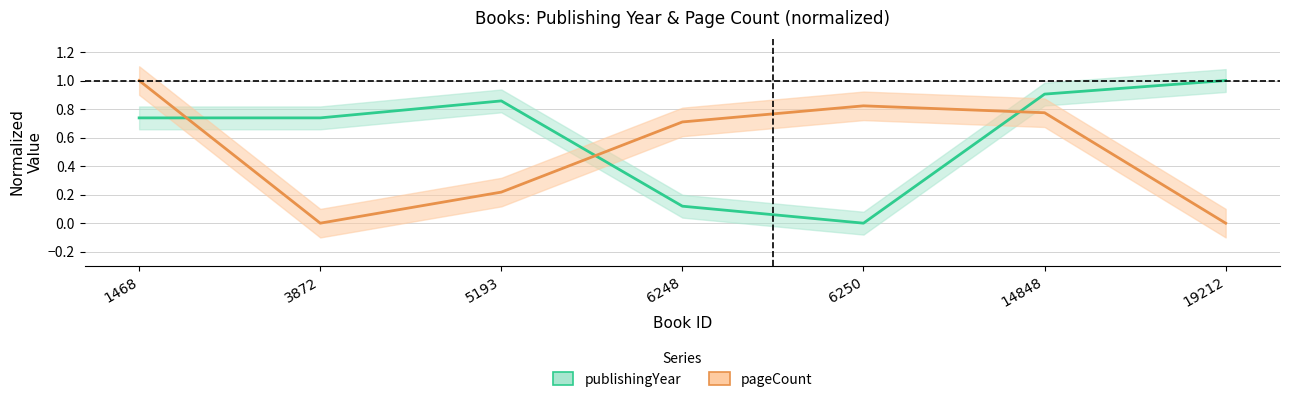

What is the sum of the publishingYear values at 14848 and 6250?

0.9